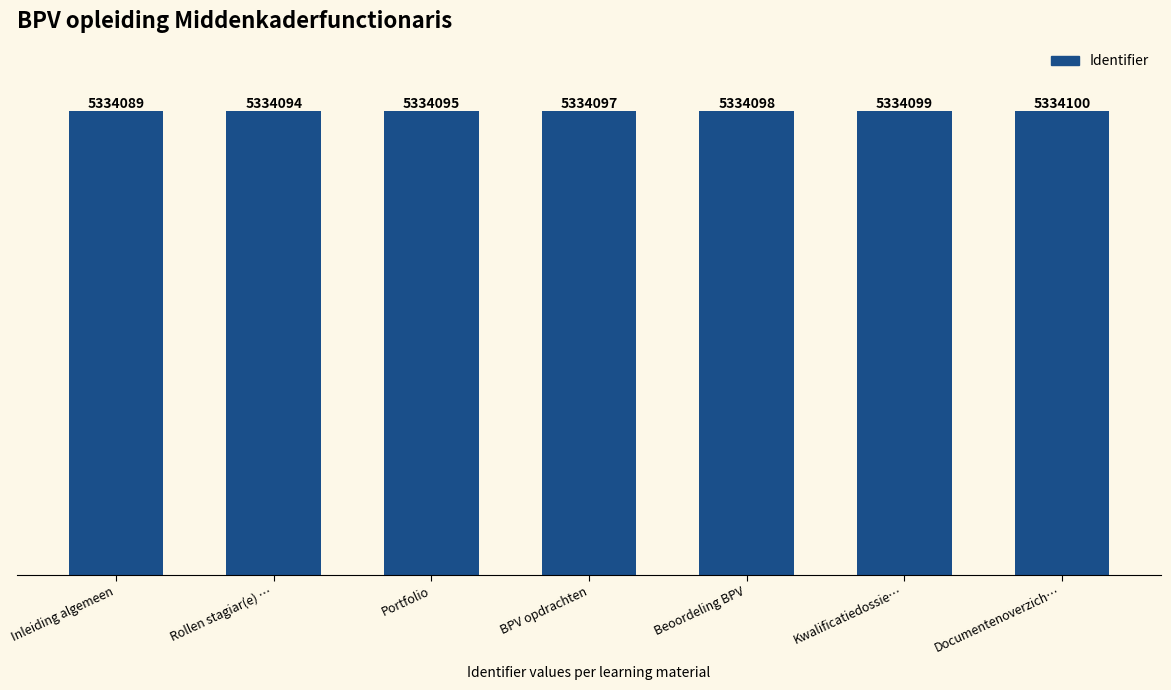

List the labels in order of value, largest first.

Documentenoverzich…, Kwalificatiedossie…, Beoordeling BPV, BPV opdrachten, Portfolio, Rollen stagiar(e) …, Inleiding algemeen